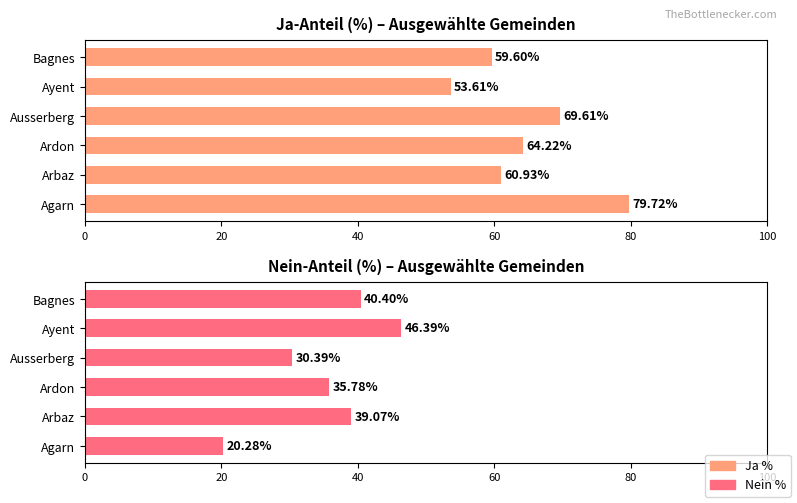

What is the lowest value of the Nein % series?

20.3